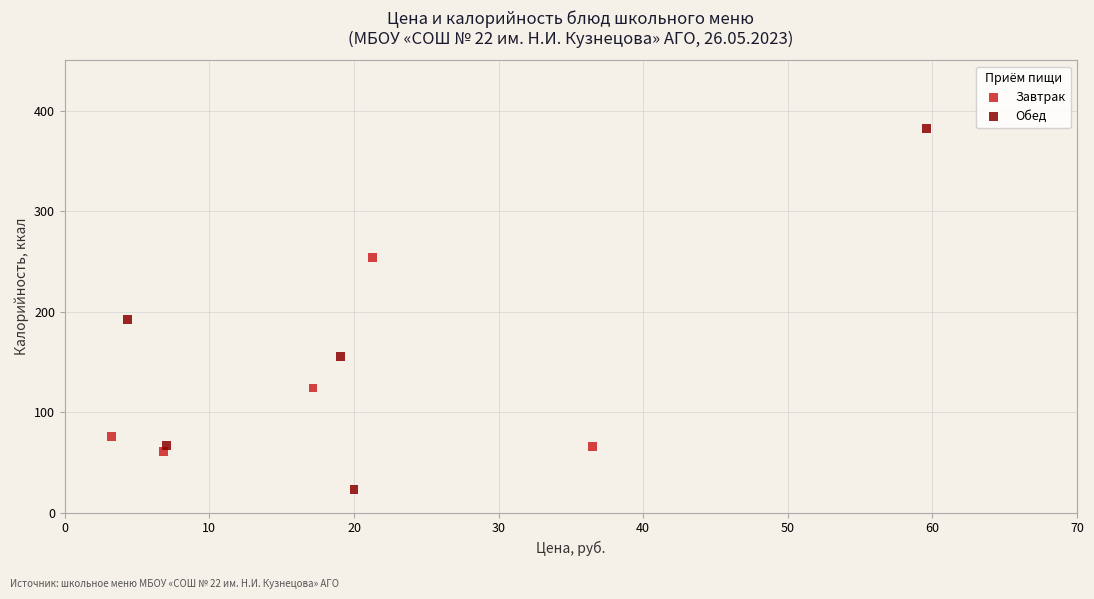

Which series has the widest spread of Y values?

Обед